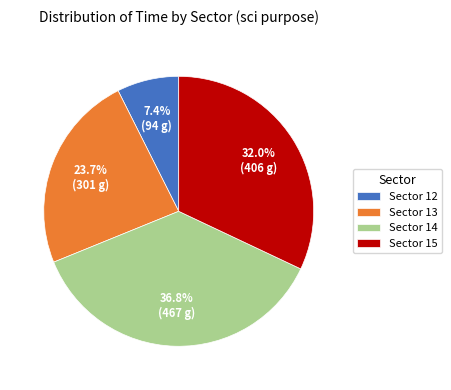

Between Sector 12 and Sector 13, which is larger?

Sector 13